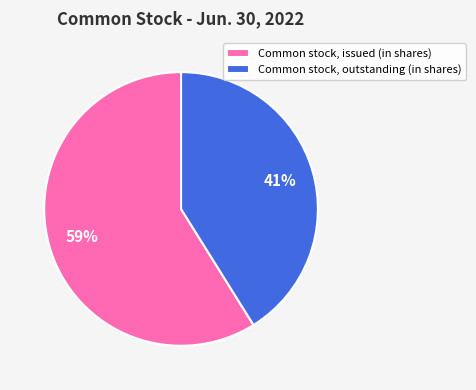

To the nearest percent, what is the combined percentage of Common stock, outstanding (in shares) and Common stock, issued (in shares)?

100%